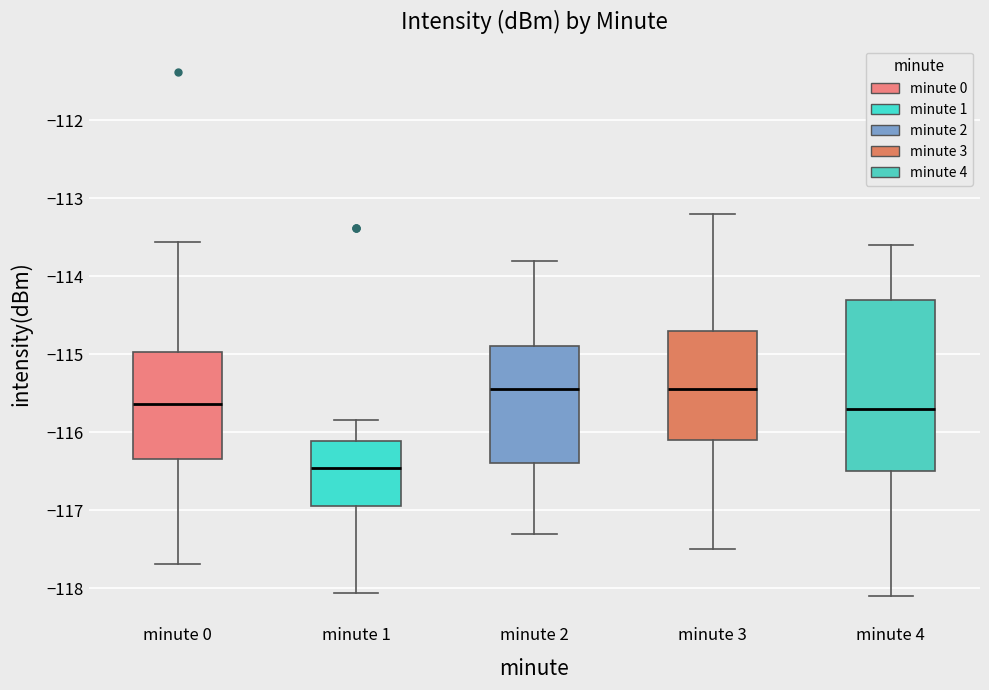

Comparing the boxes themselves (not the whiskers), which one is the tallest?

minute 4